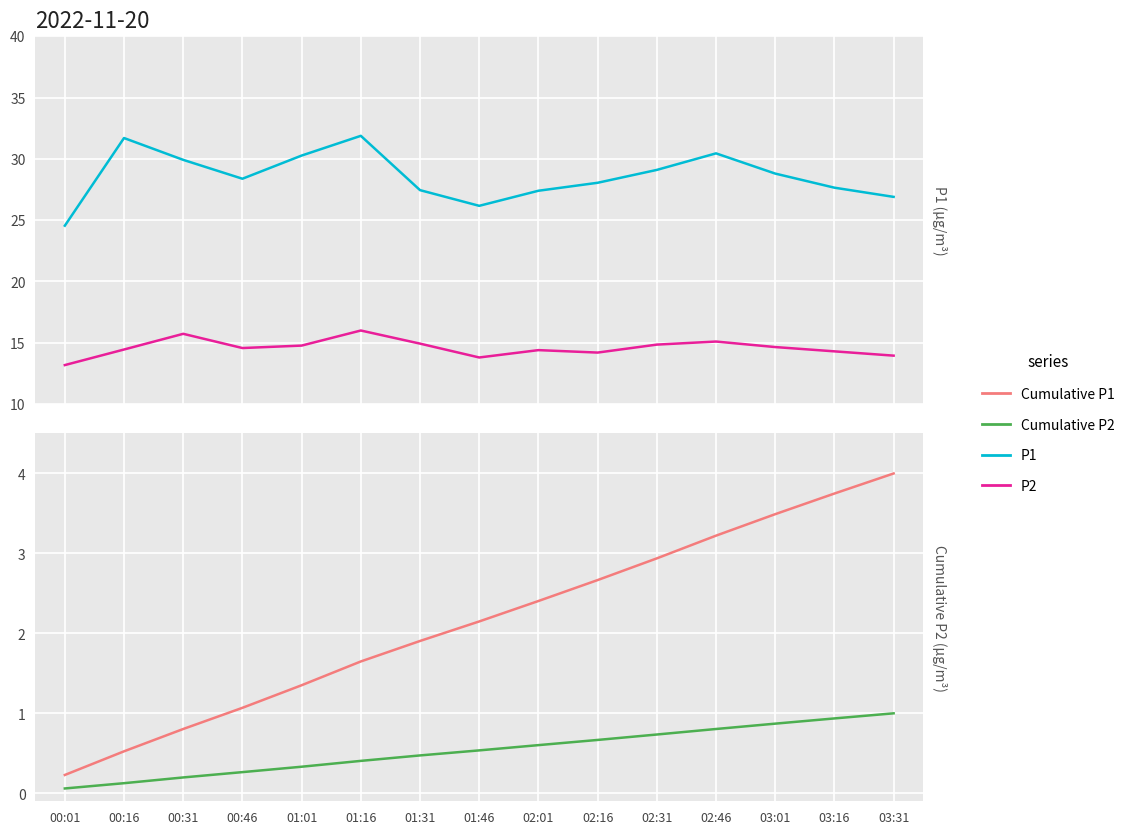

What is the minimum value shown in the chart?

0.1